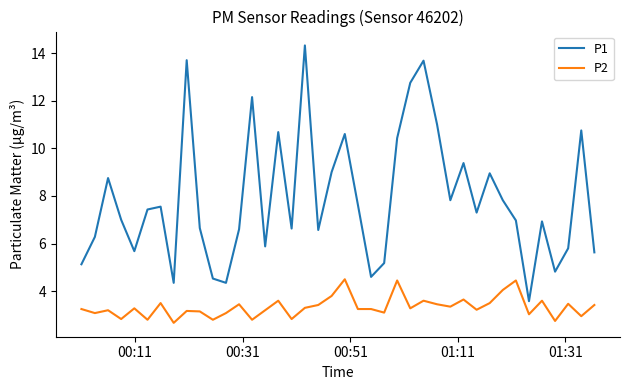

Which series has the largest total across all categories?

P1